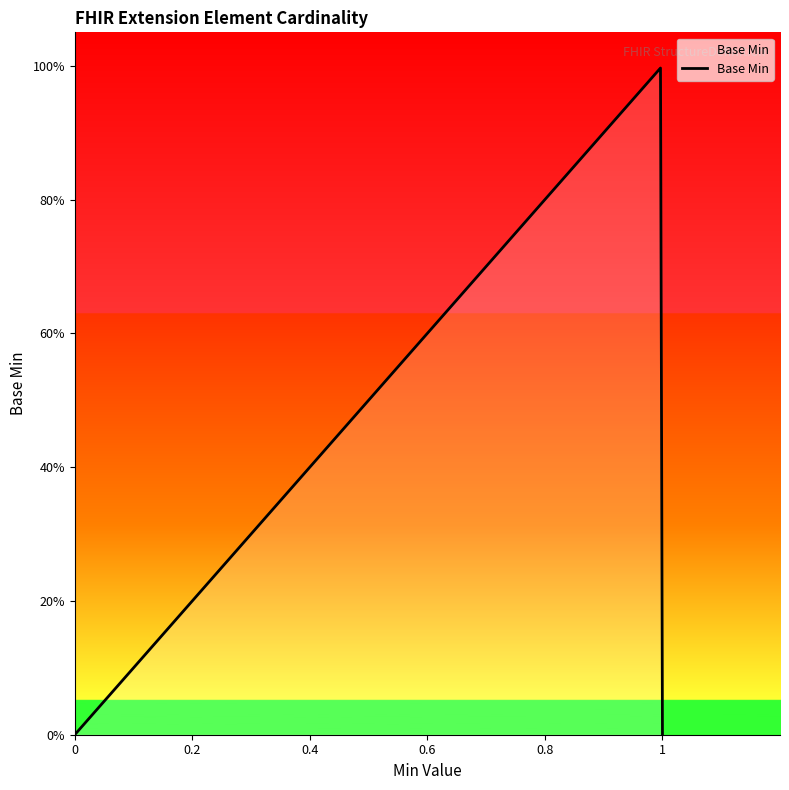

Does the chart have visible grid lines?

No